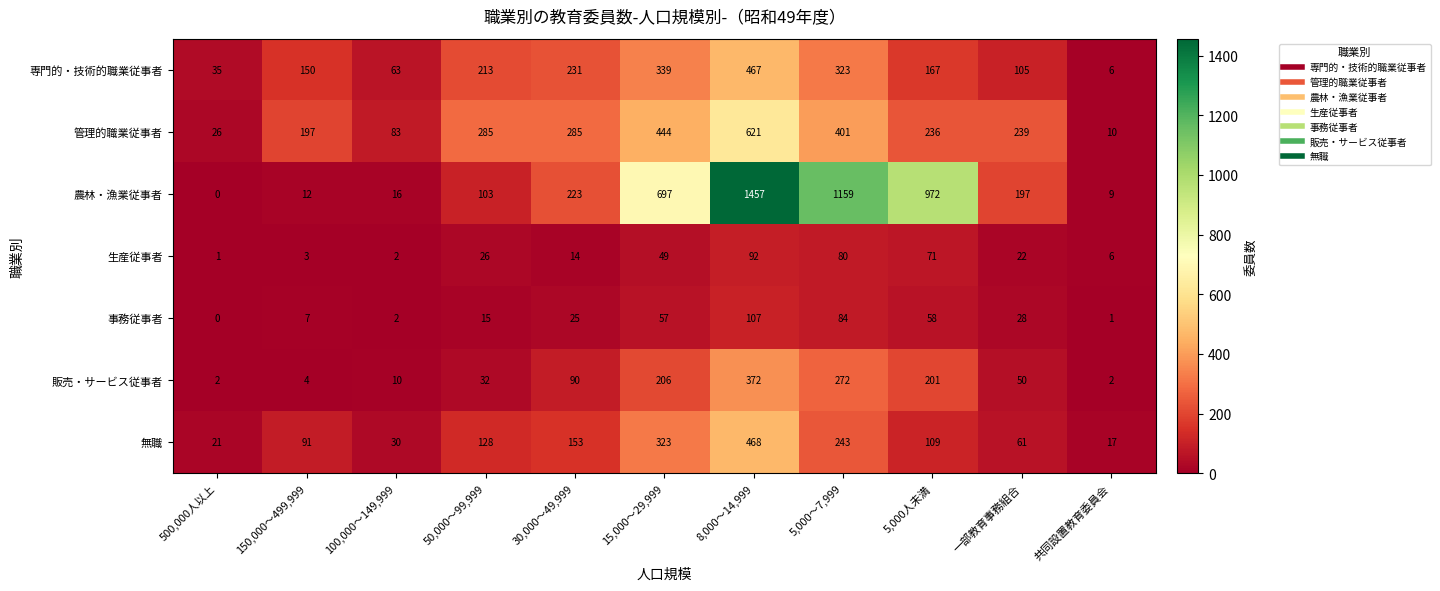

What is the average value of the 農林・漁業従事者 series?

440